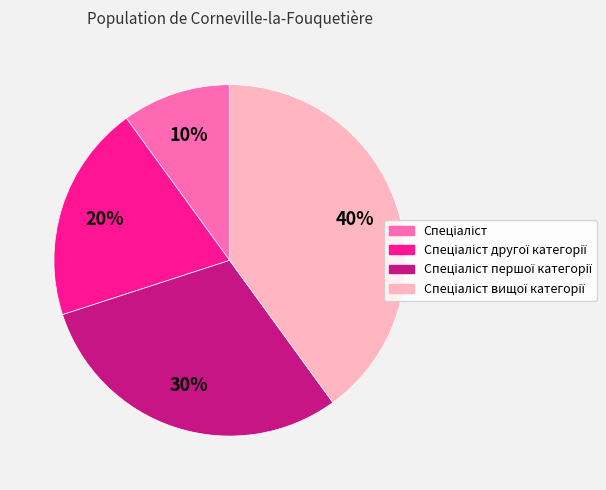

To the nearest percent, what is the difference between the largest and smallest slice percentages?

30%